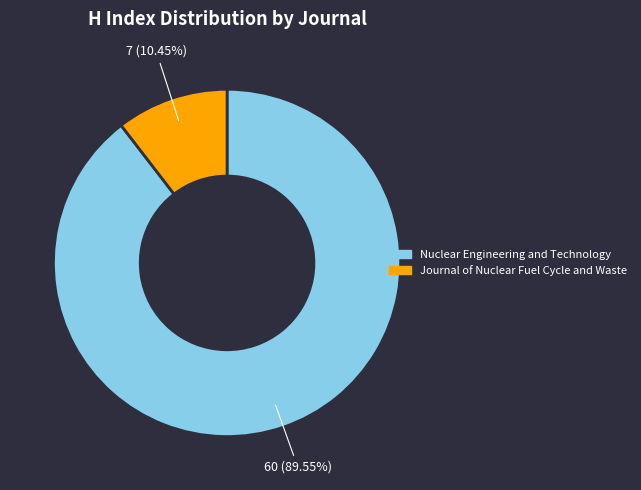

The Journal of Nuclear Fuel Cycle and Waste slice represents 10% of the pie. True or false?

True